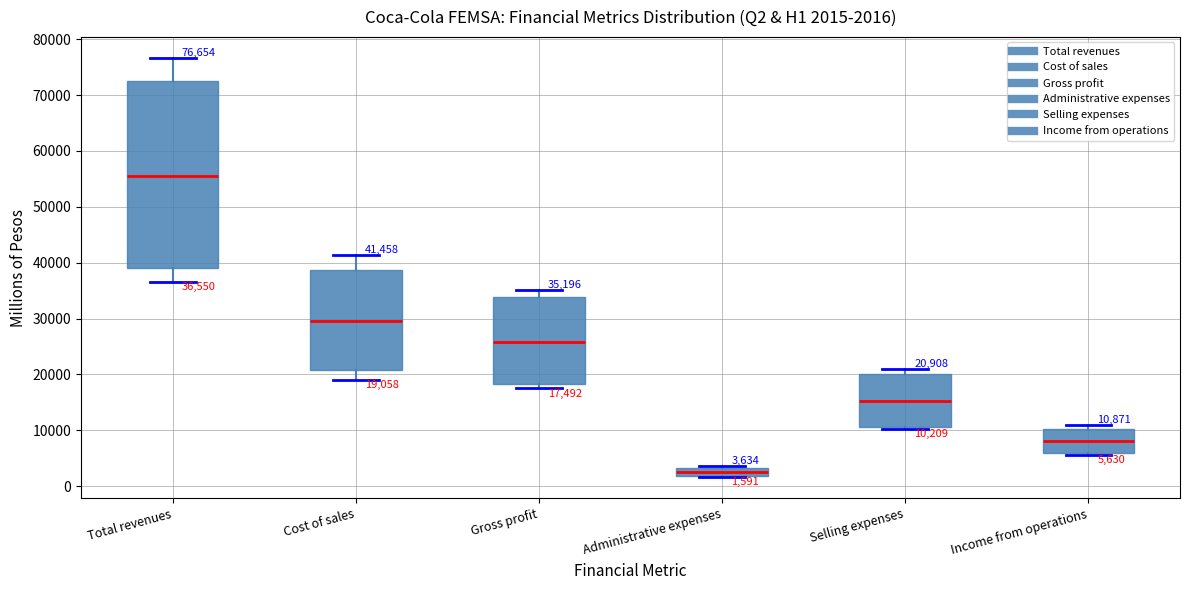

Which box is the tallest, from its lower edge to its upper edge?

Total revenues